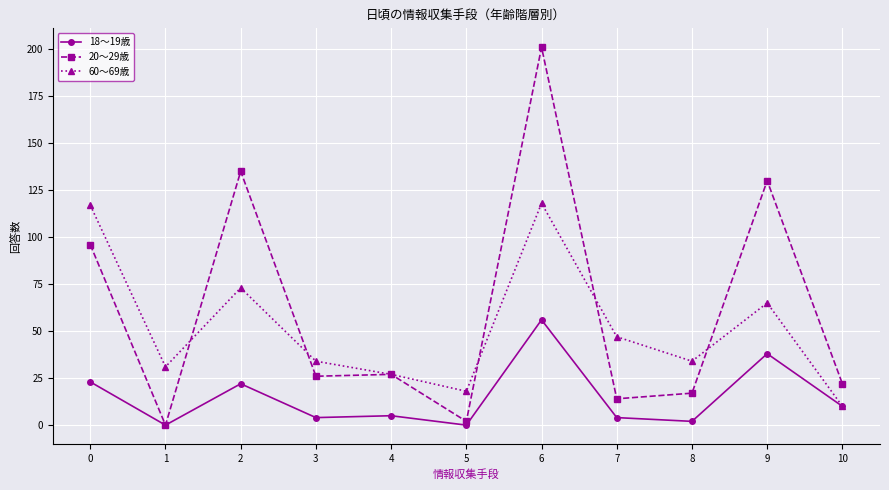

How many lines are shown in the chart?

3